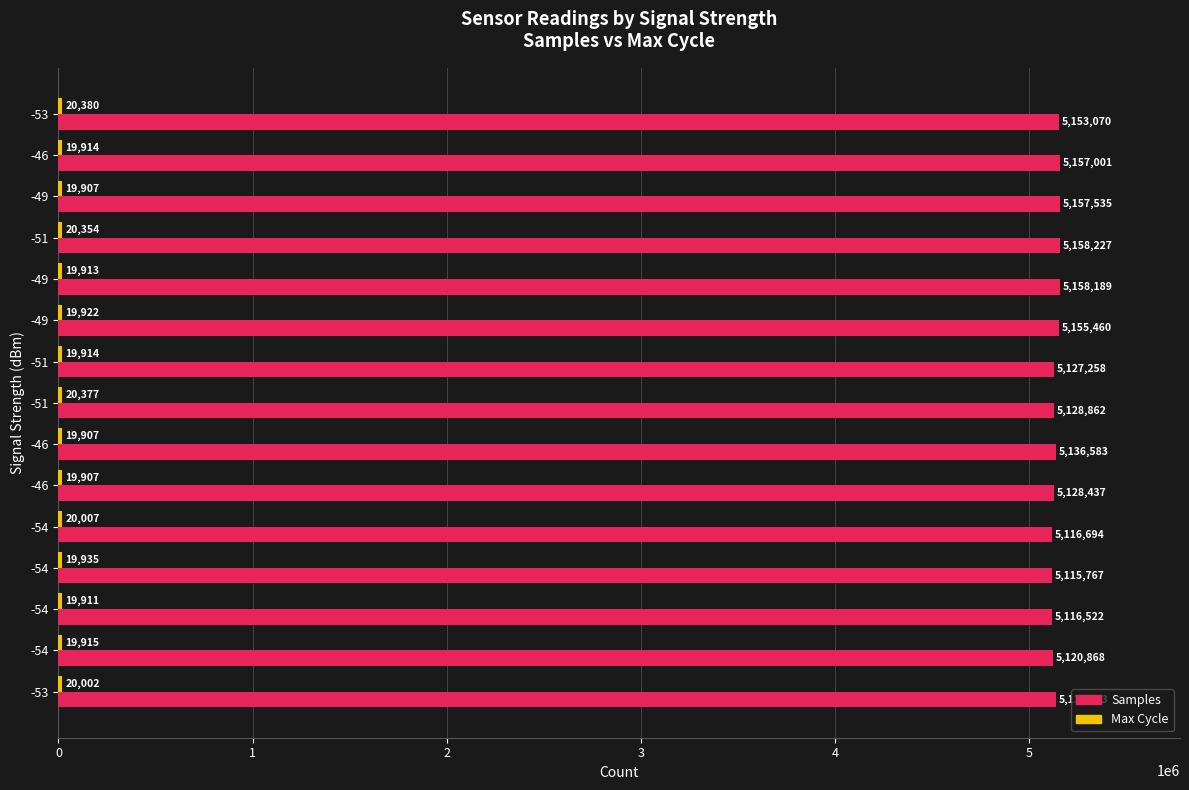

Reading left to right, extract all data points from this chart.

Samples: 5153070	5157001	5157535	5158227	5158189	5155460	5127258	5128862	5136583	5128437	5116694	5115767	5116522	5120868	5136213
Max Cycle: 20380	19914	19907	20354	19913	19922	19914	20377	19907	19907	20007	19935	19911	19915	20002